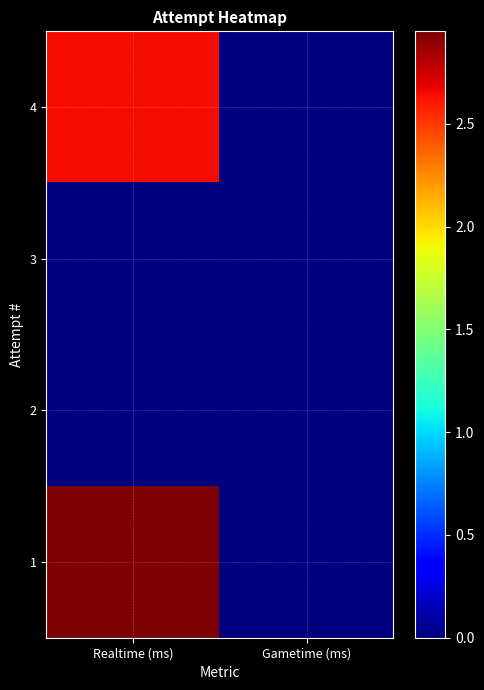

Reading left to right, list all the values displayed in this chart.

4: Realtime (ms)=2648748	Gametime (ms)=0
3: Realtime (ms)=0	Gametime (ms)=0
2: Realtime (ms)=0	Gametime (ms)=0
1: Realtime (ms)=2950297	Gametime (ms)=0